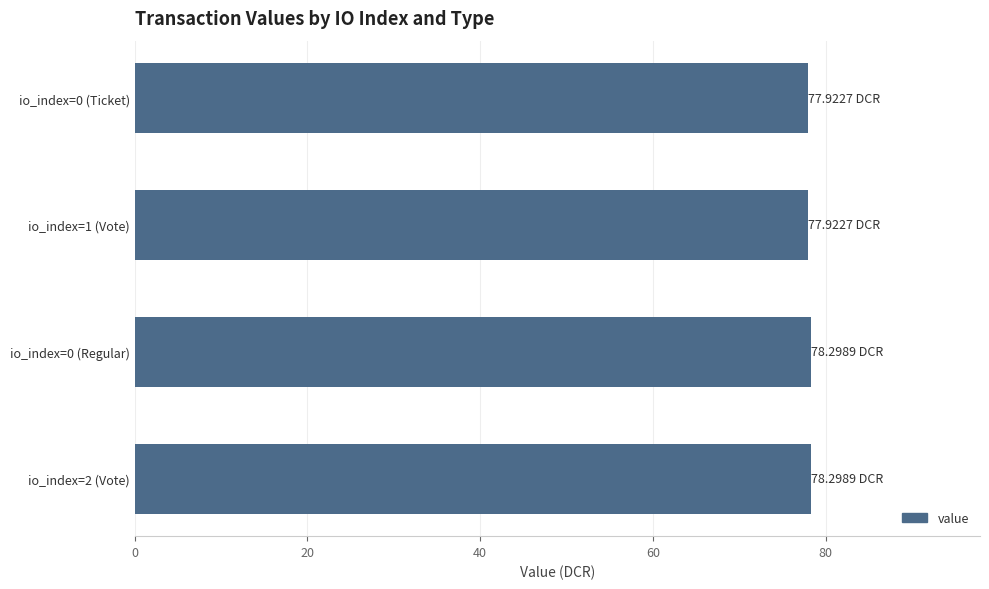

What is the sum of all values?

312.4